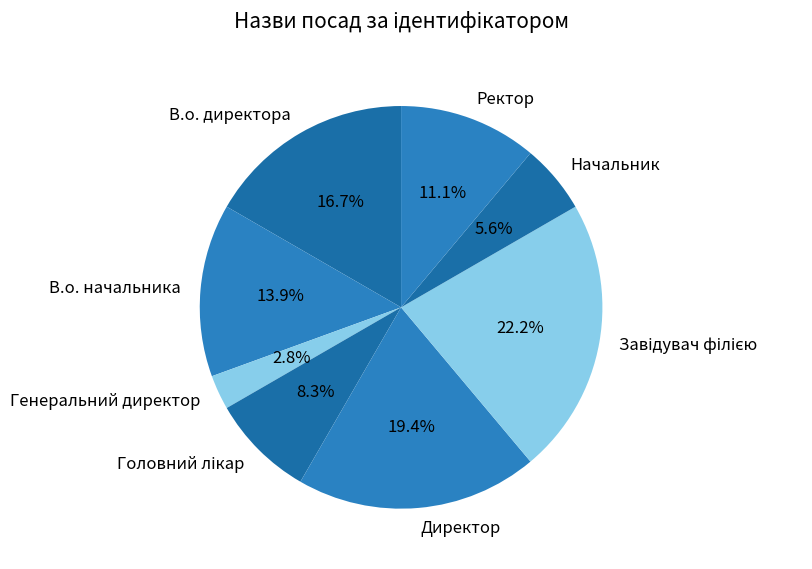

Does Директор account for over 50% of the chart?

No